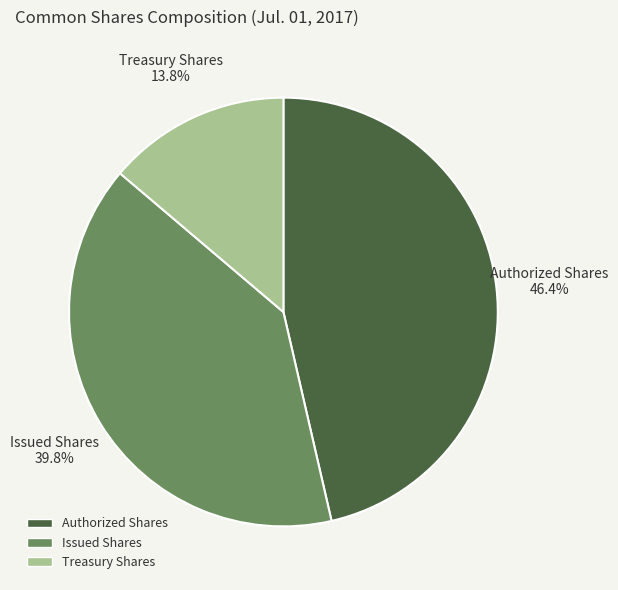

To the nearest percent, what portion does Treasury Shares represent?

14%